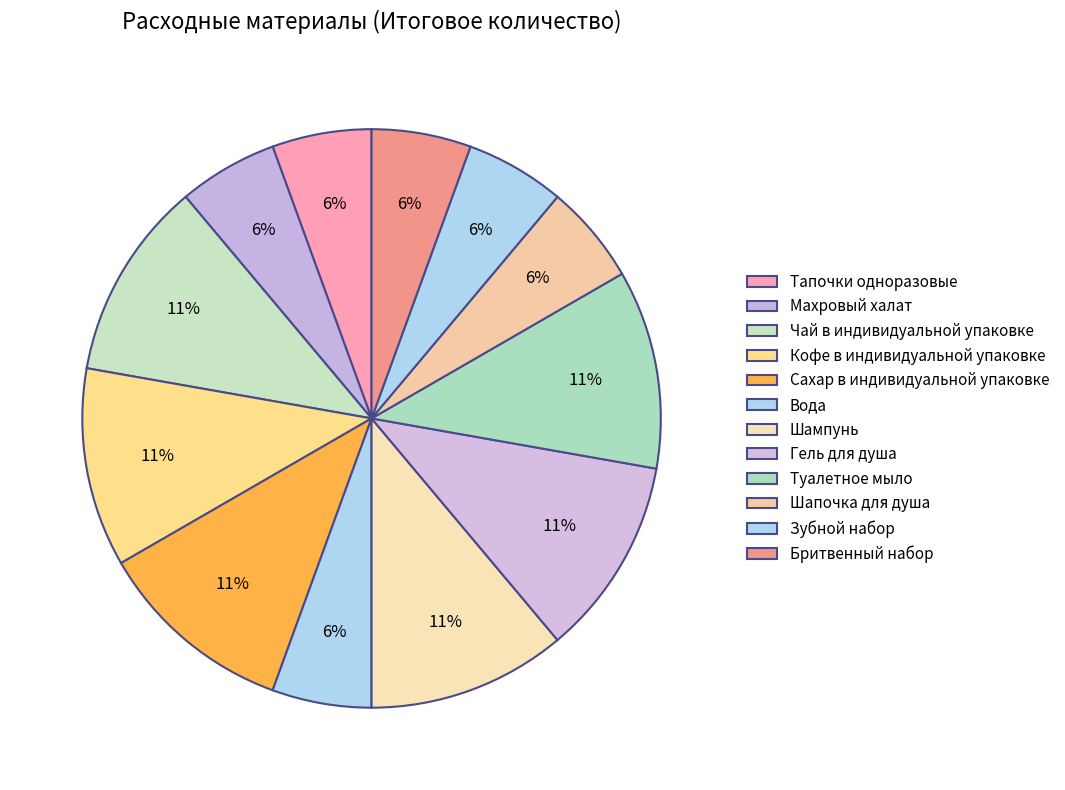

To the nearest percent, what percentage of the pie is Туалетное мыло?

11%